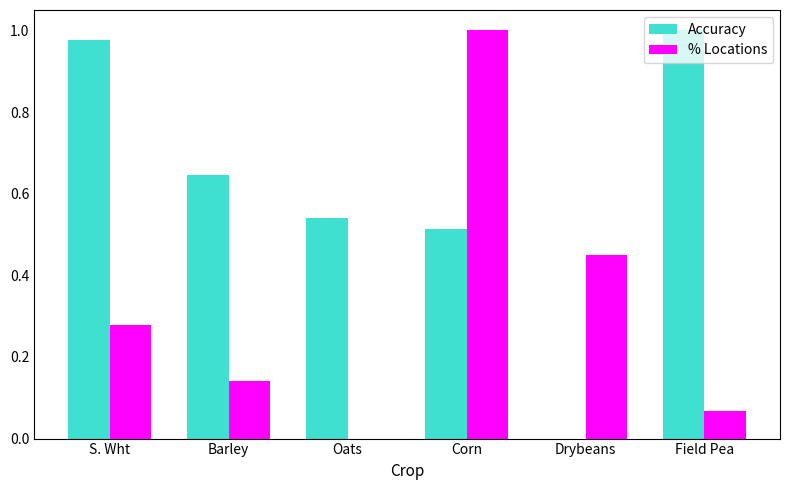

What is the sum of all % Locations values?

1.9